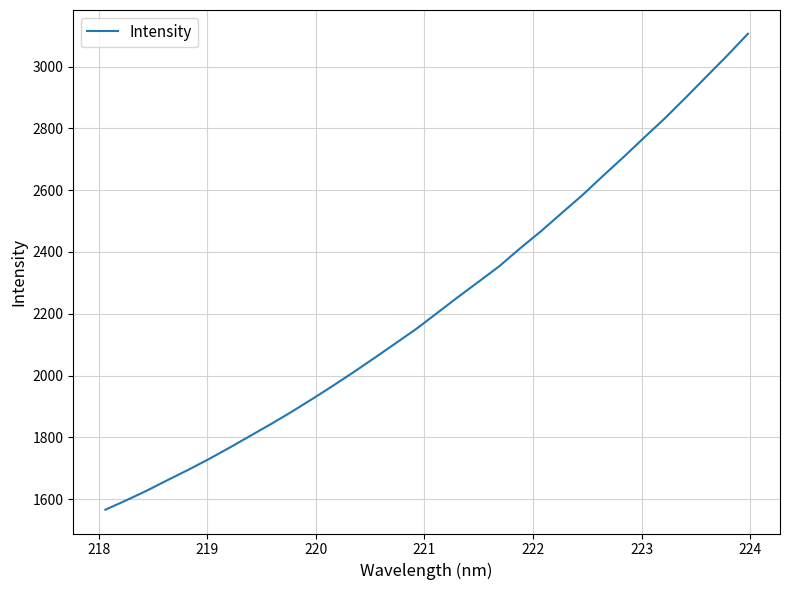

What is the greatest value displayed?

3106.1